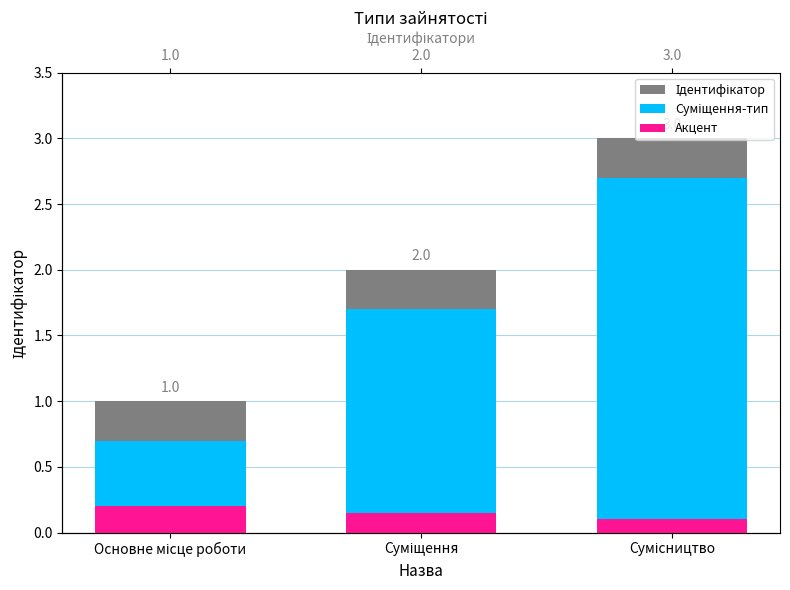

At which label does Ідентифікатор reach its minimum?

Основне місце роботи